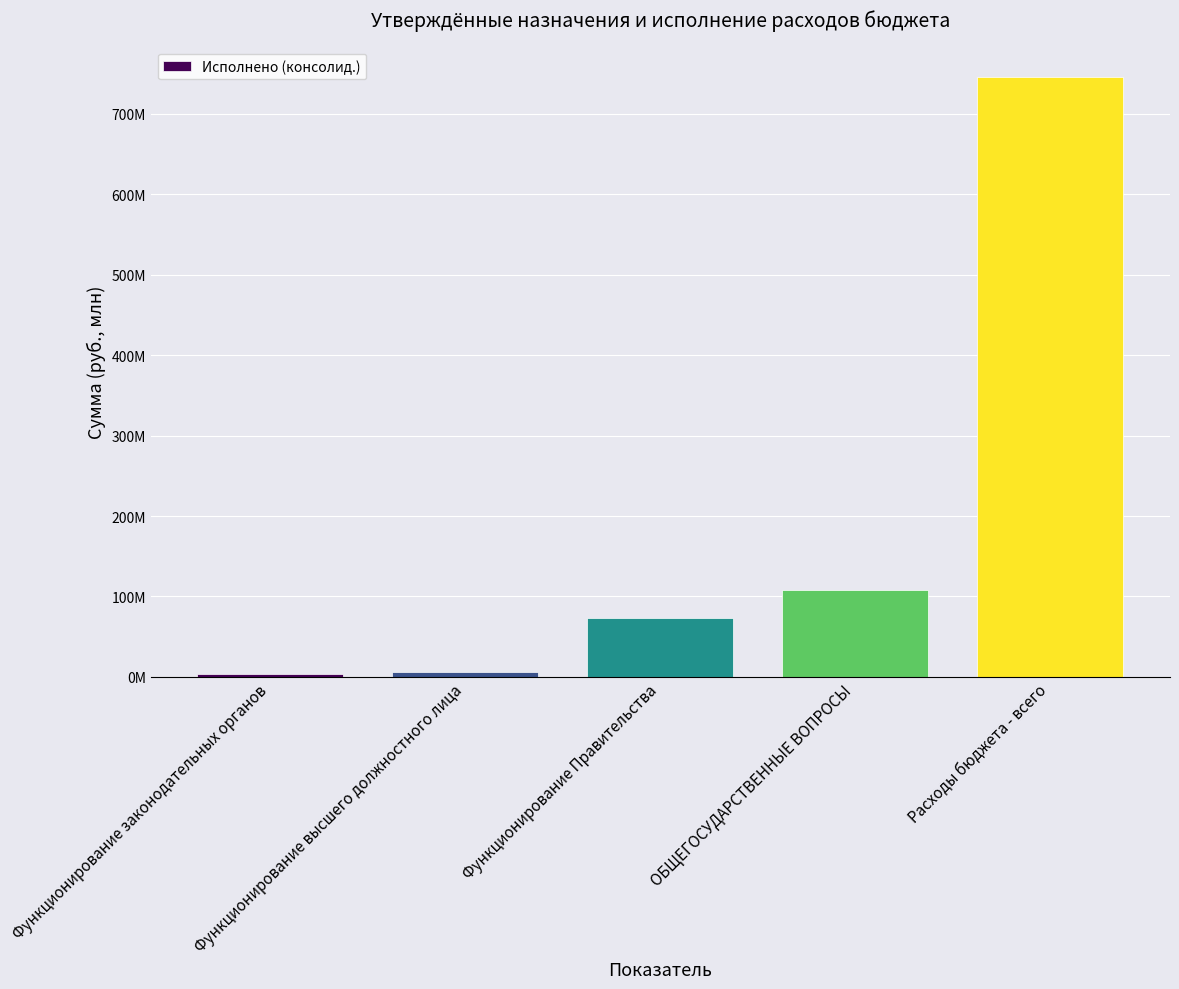

What is the difference between the second highest and minimum values?

105221153.0